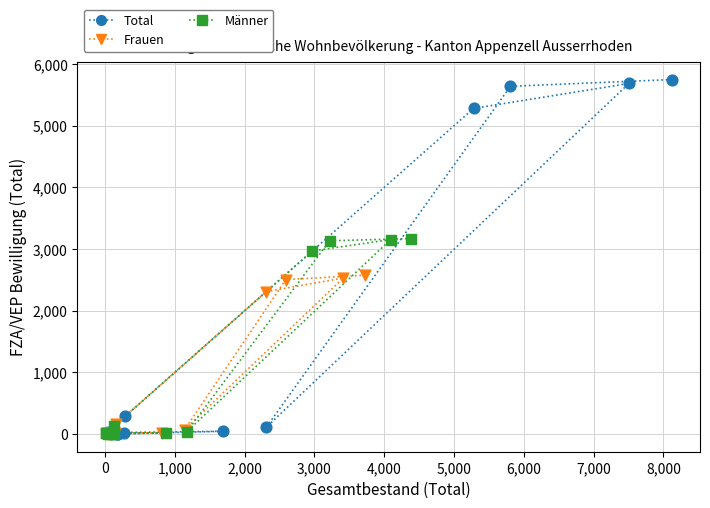

Which series contains the highest Y value?

Total